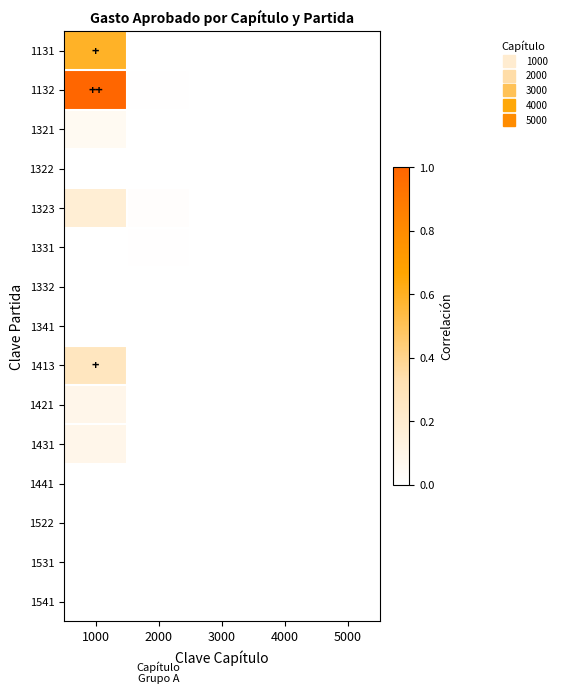

Reading right to left, transcribe all the data shown in this chart.

1131: 5000=0.0	4000=0.0	3000=0.0	2000=0.0	1000=0.6
1132: 5000=0.0	4000=0.0	3000=0.0	2000=0.0	1000=1.0
1321: 5000=0.0	4000=0.0	3000=0.0	2000=0.0	1000=0.1
1322: 5000=0.0	4000=0.0	3000=0.0	2000=0.0	1000=0.0
1323: 5000=0.0	4000=0.0	3000=0.0	2000=0.0	1000=0.2
1331: 5000=0.0	4000=0.0	3000=0.0	2000=0.0	1000=0.0
1332: 5000=0.0	4000=0.0	3000=0.0	2000=0.0	1000=0.0
1341: 5000=0.0	4000=0.0	3000=0.0	2000=0.0	1000=0.0
1413: 5000=0.0	4000=0.0	3000=0.0	2000=0.0	1000=0.3
1421: 5000=0.0	4000=0.0	3000=0.0	2000=0.0	1000=0.1
1431: 5000=0.0	4000=0.0	3000=0.0	2000=0.0	1000=0.1
1441: 5000=0.0	4000=0.0	3000=0.0	2000=0.0	1000=0.0
1522: 5000=0.0	4000=0.0	3000=0.0	2000=0.0	1000=0.0
1531: 5000=0.0	4000=0.0	3000=0.0	2000=0.0	1000=0.0
1541: 5000=0.0	4000=0.0	3000=0.0	2000=0.0	1000=0.0